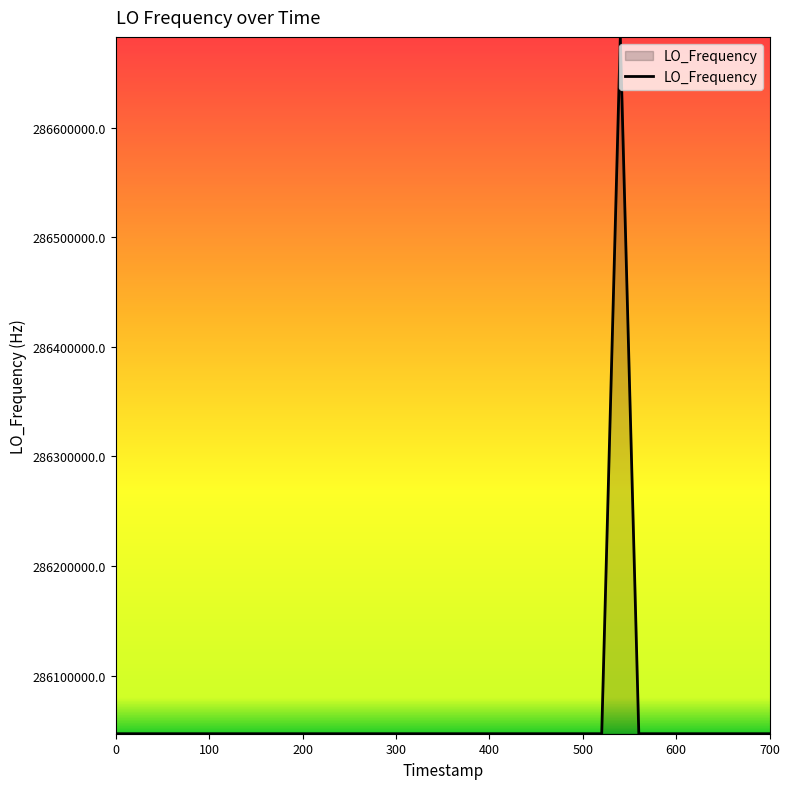

What is the smallest value displayed?

286046998.1